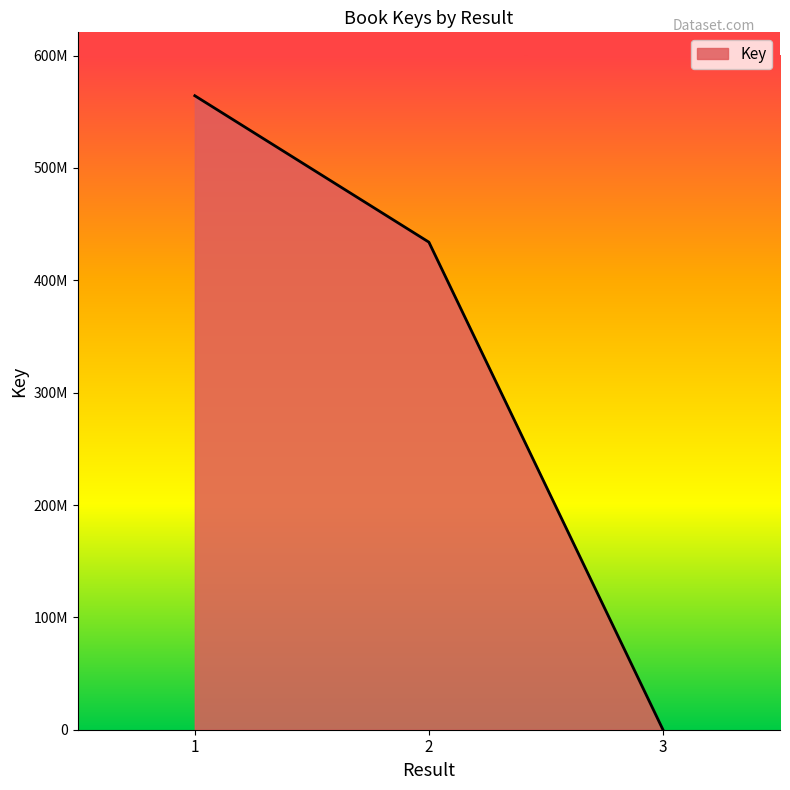

List the labels in order of value, largest first.

1, 2, 3